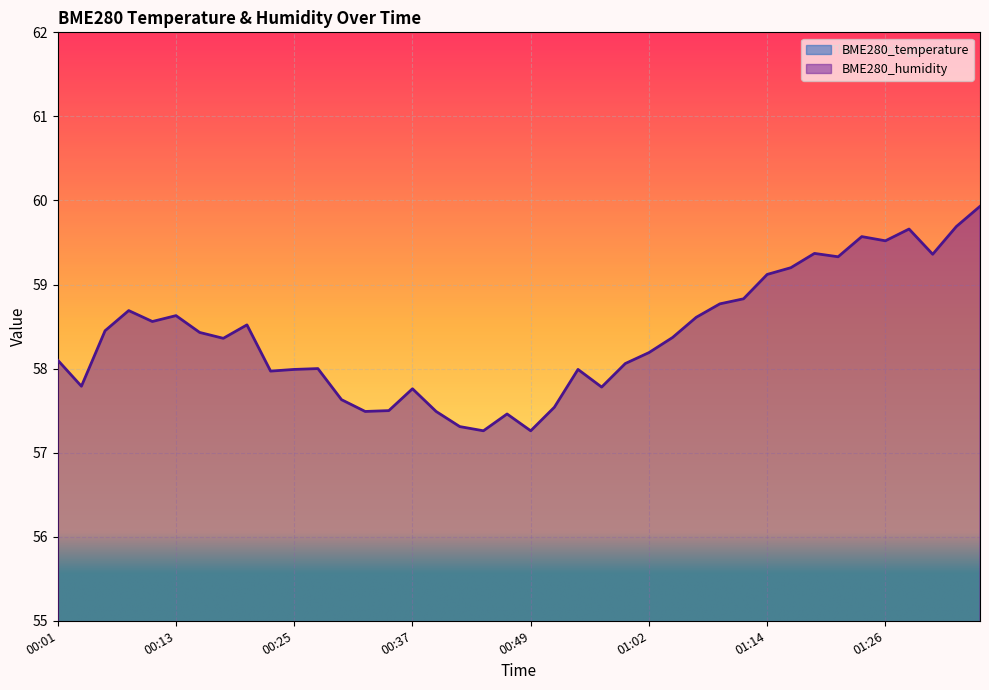

Which series has the widest spread of values?

BME280_humidity